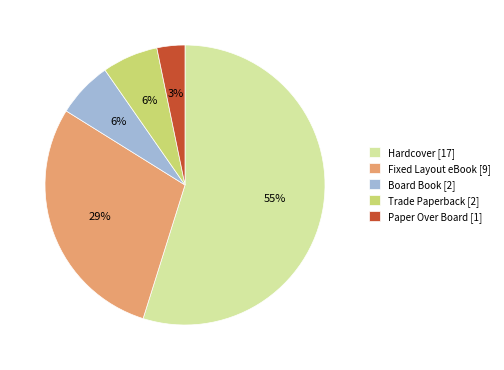

The Hardcover slice represents 55% of the pie. True or false?

True